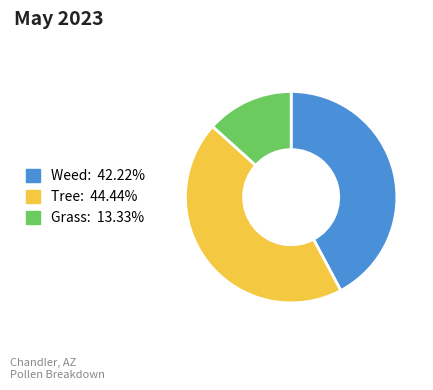

Is there any slice that represents more than half of the pie?

No